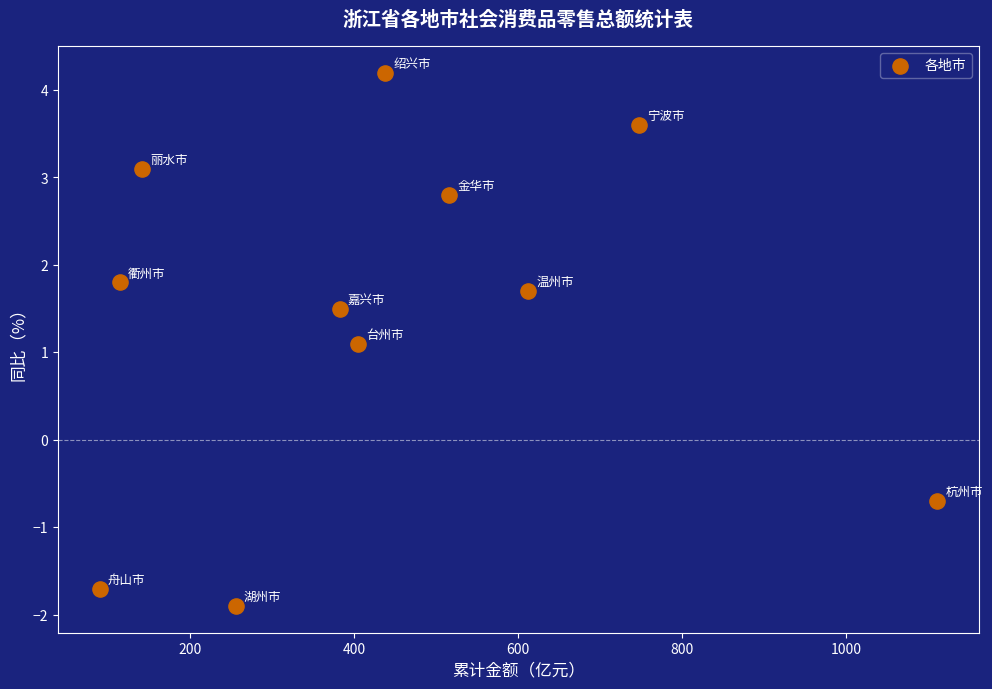

What is the average X value?

437.3